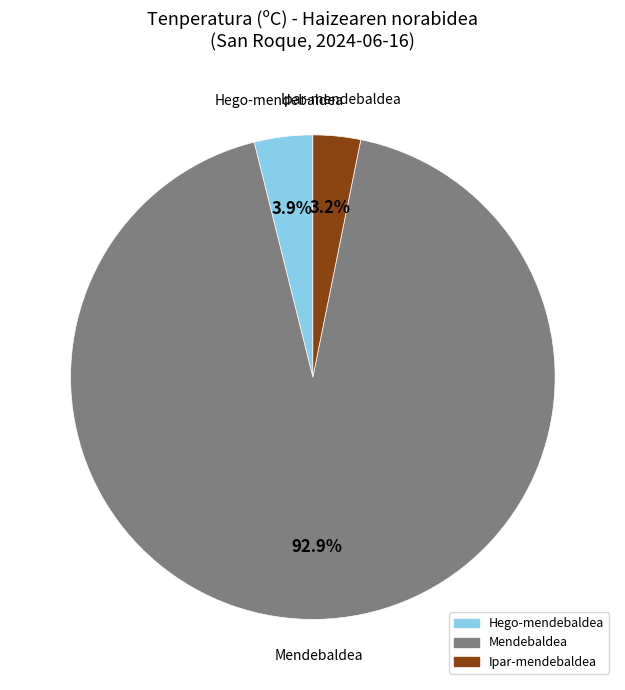

Does any single category account for the majority?

Yes